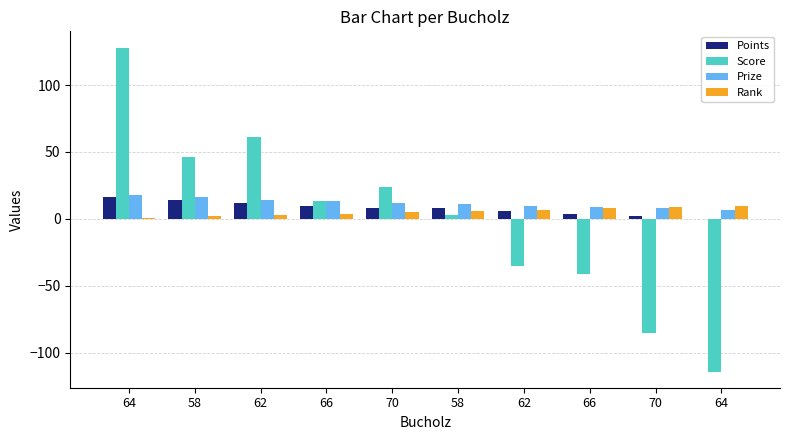

The Prize series shows 11 at 58. True or false?

True